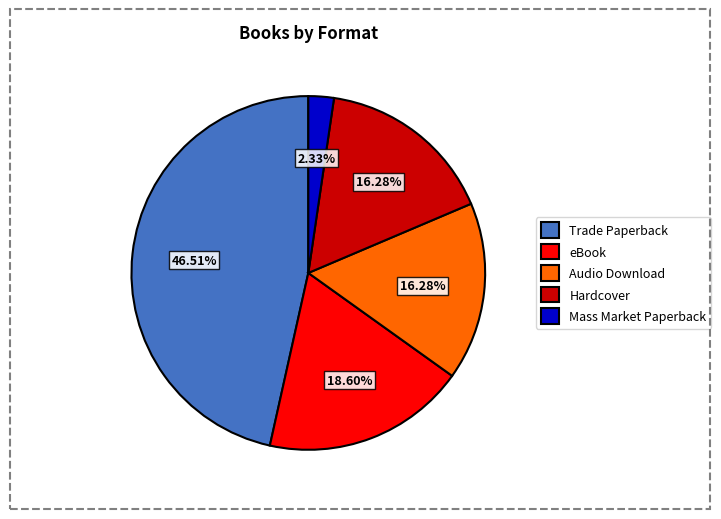

To the nearest percent, what is the combined percentage of Audio Download and Hardcover?

33%